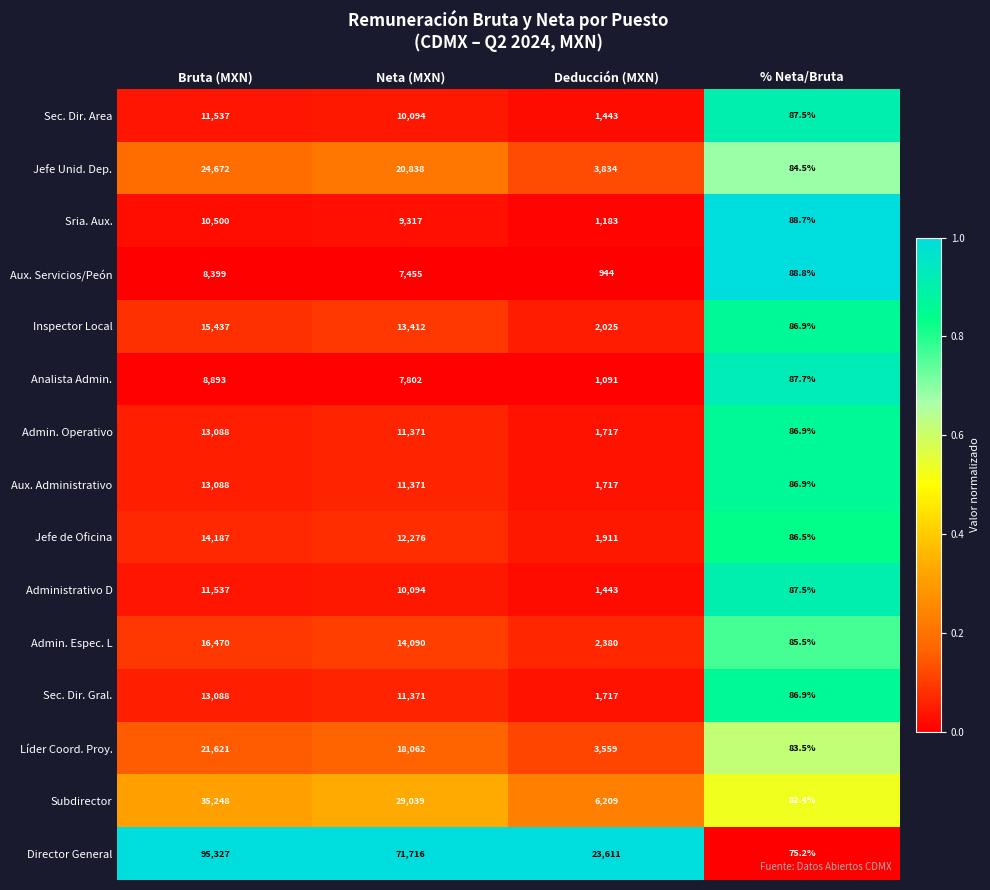

Which series has the widest spread of values?

Director General